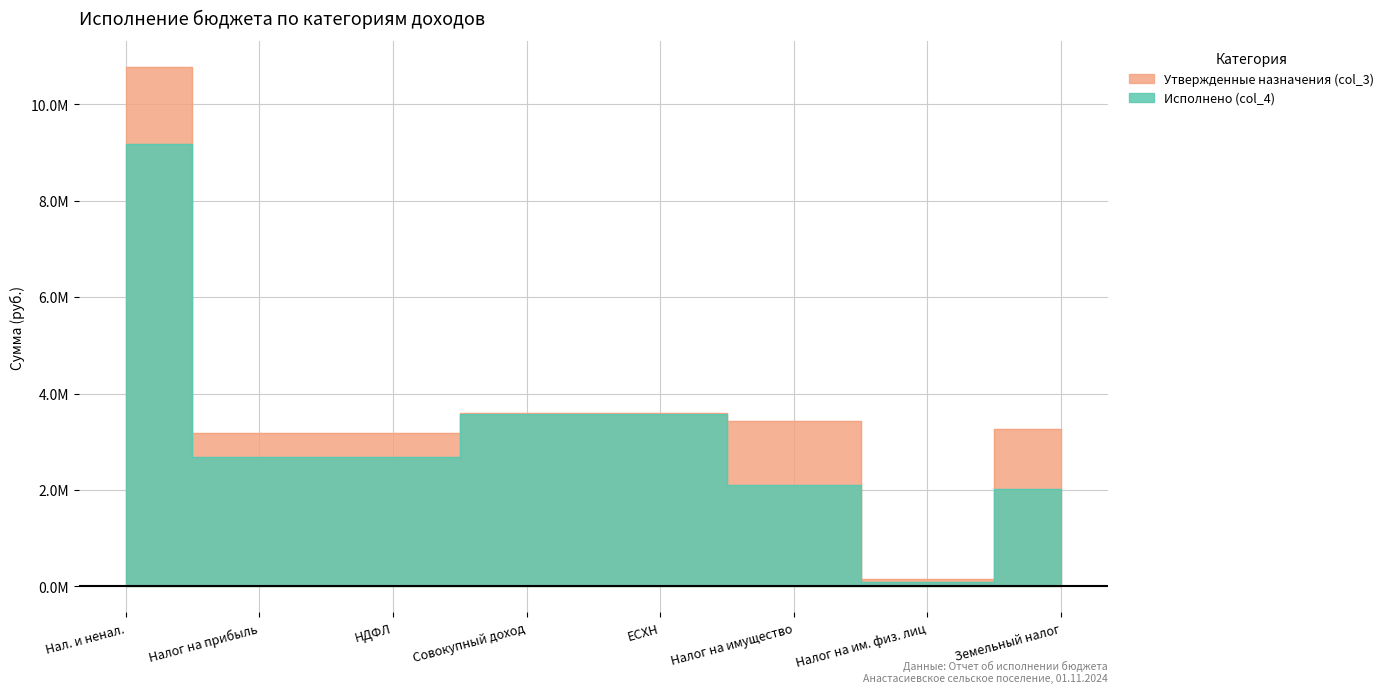

How many lines are shown in the chart?

2